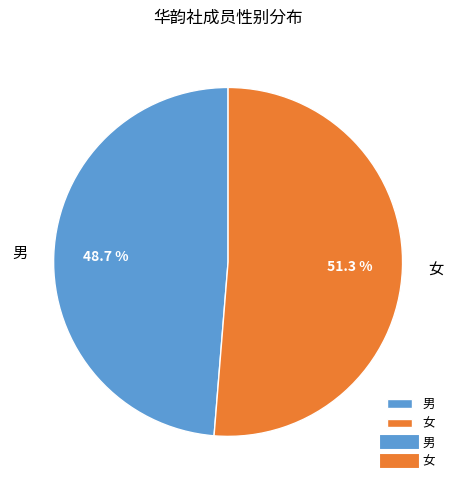

Which slice is the largest?

女